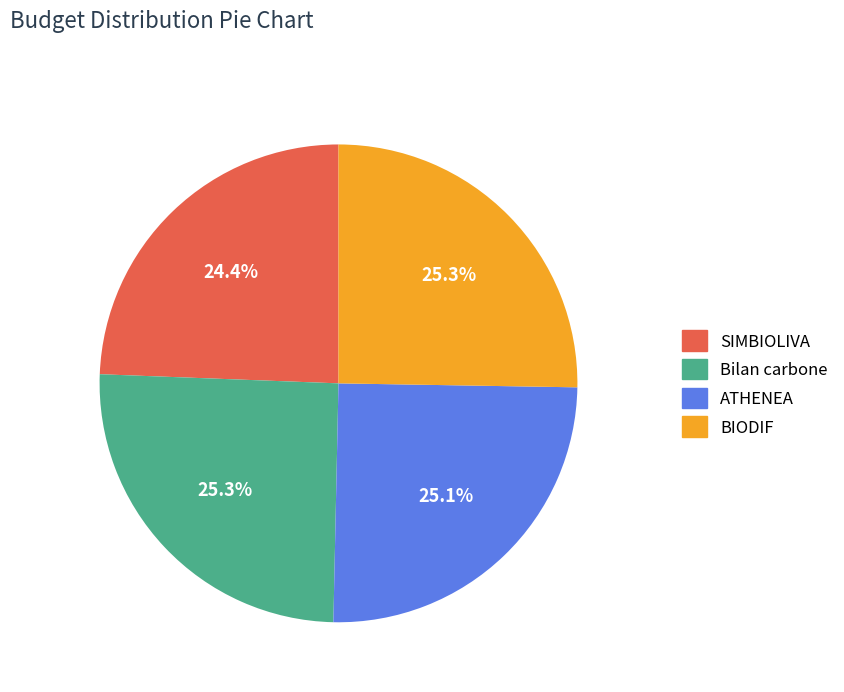

What is the smallest slice in the pie chart?

SIMBIOLIVA